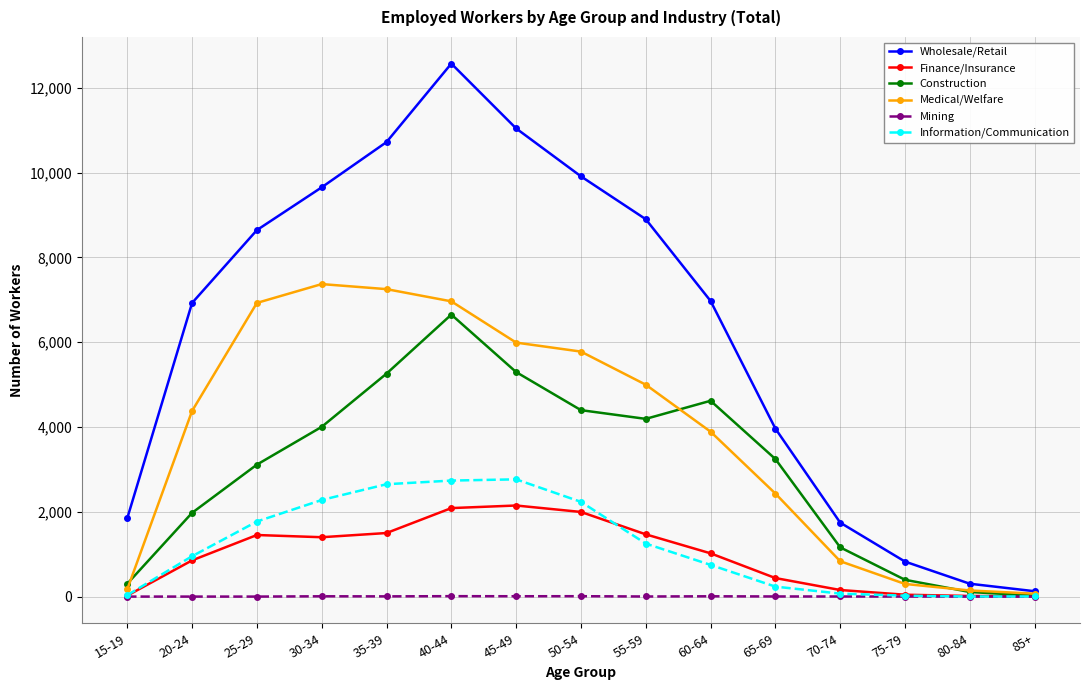

What is the approximate value of Mining at 15-19?

1